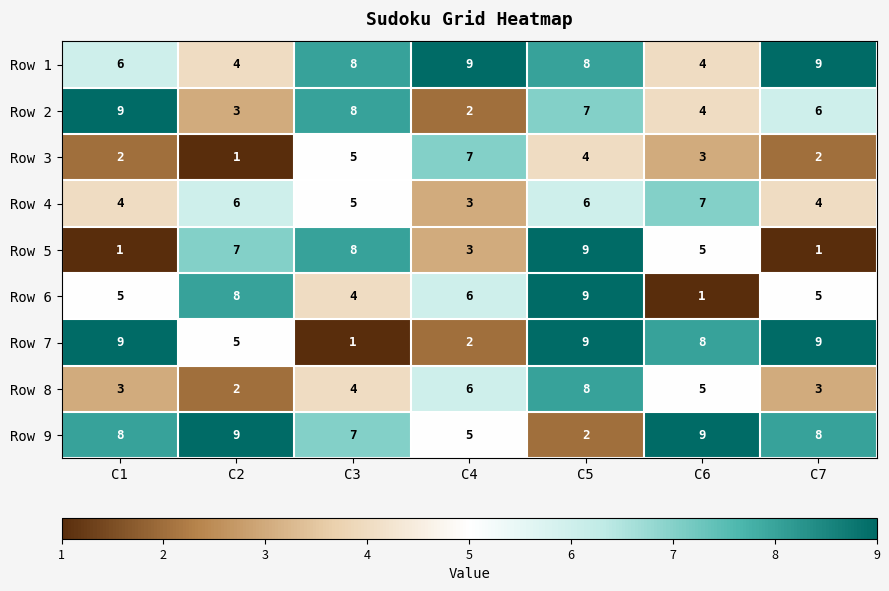

What value does the Row 9 series have at C3?

7